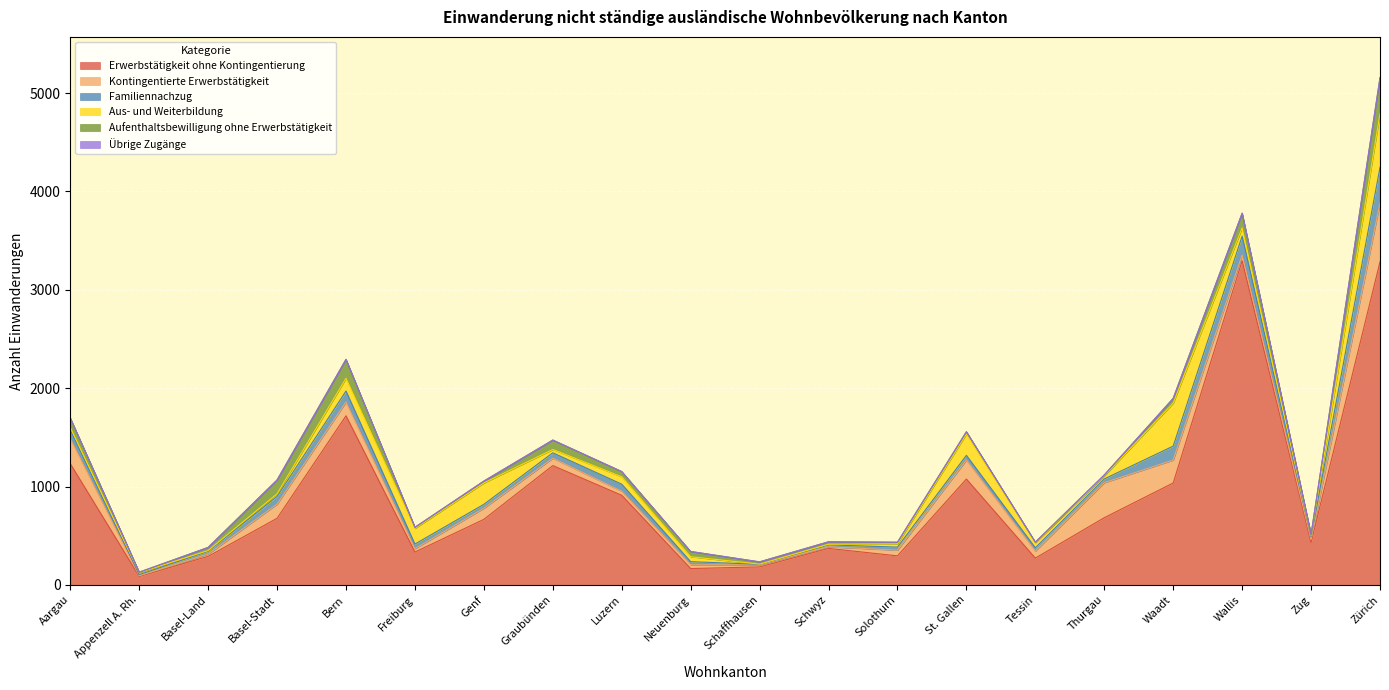

Where is the first local maximum for Kontingentierte Erwerbstätigkeit?

Basel-Stadt